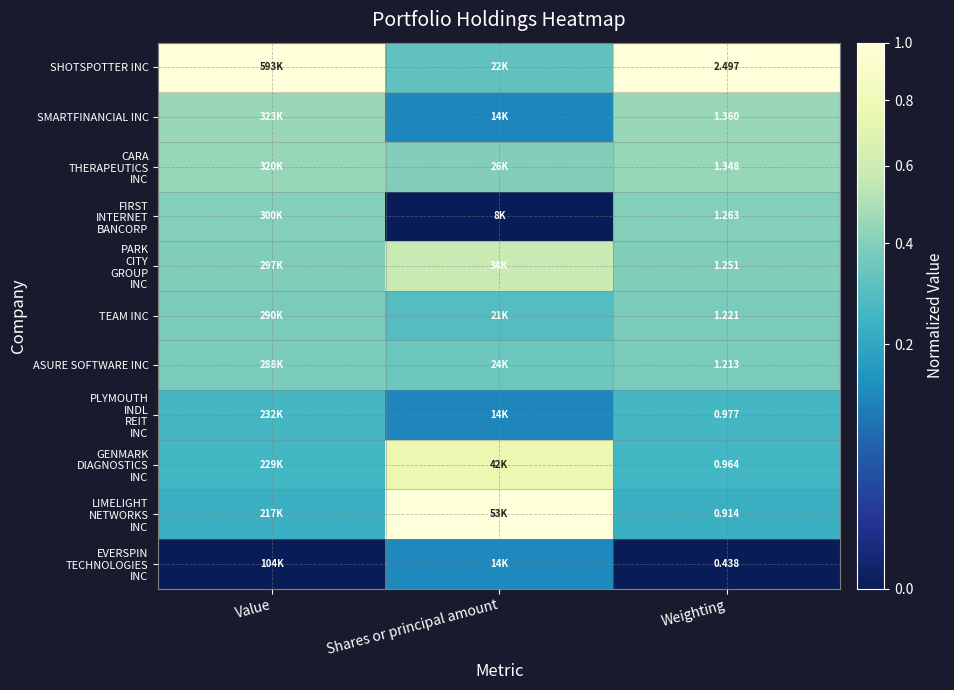

What value does the LIMELIGHT NETWORKS INC series have at Shares or principal amount?

1.0